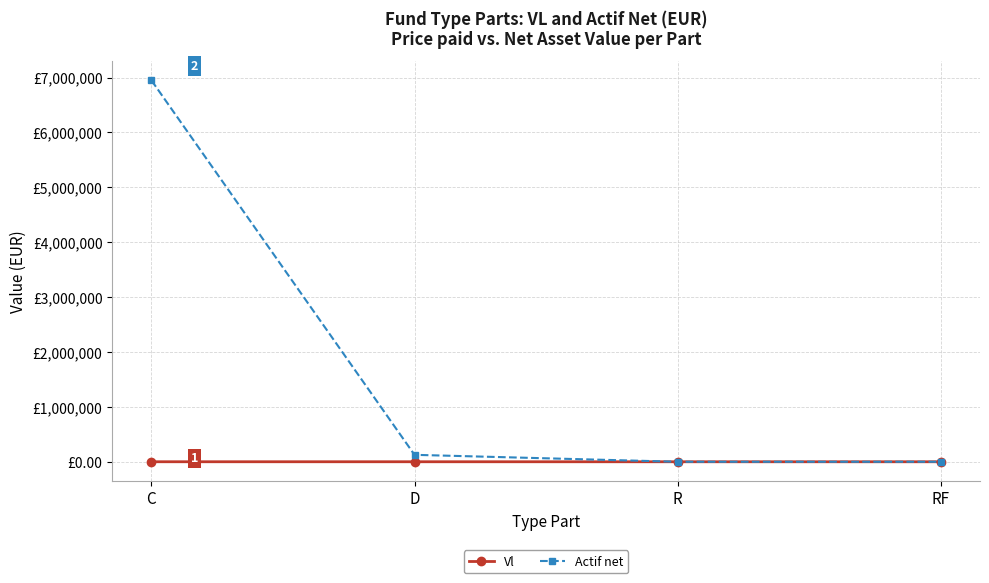

What is the sum of all Vl values?

833.9